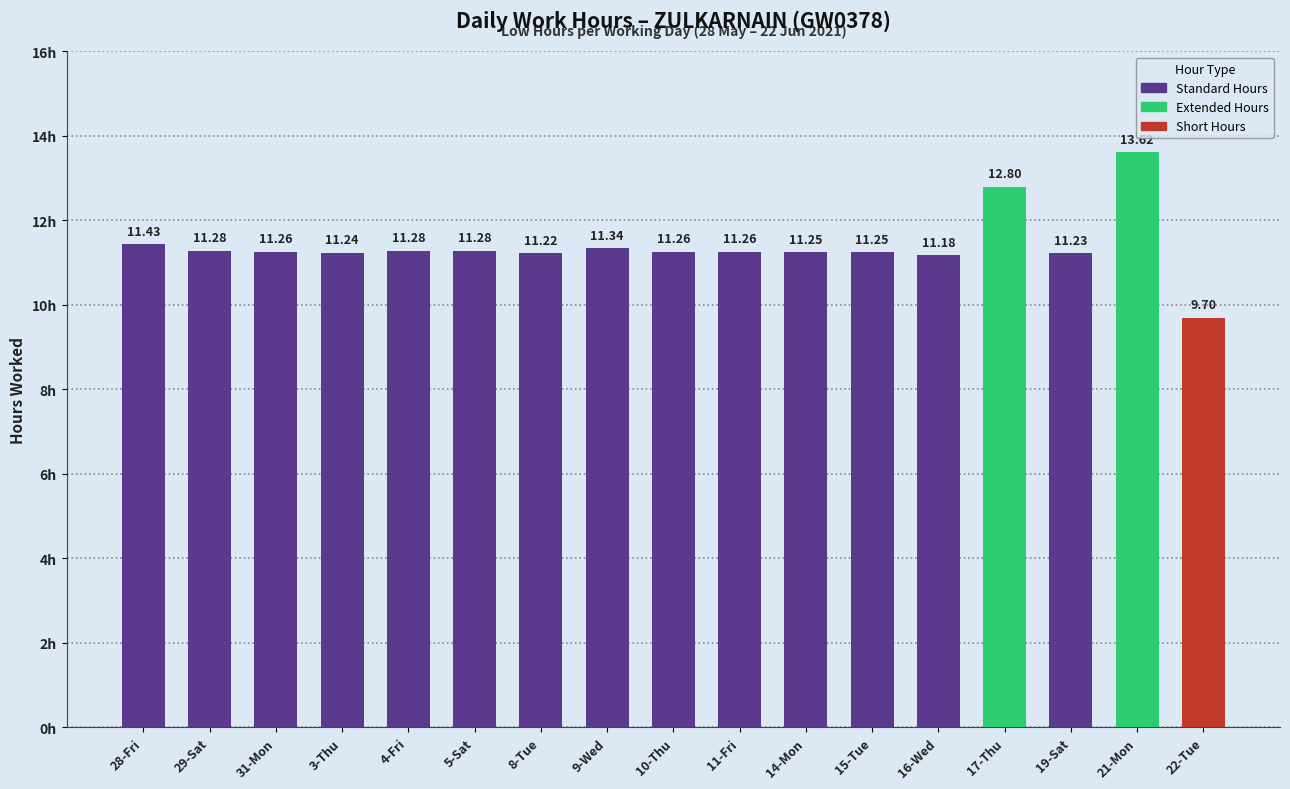

What is the change in value from 28-Fri to 11-Fri?

-0.2